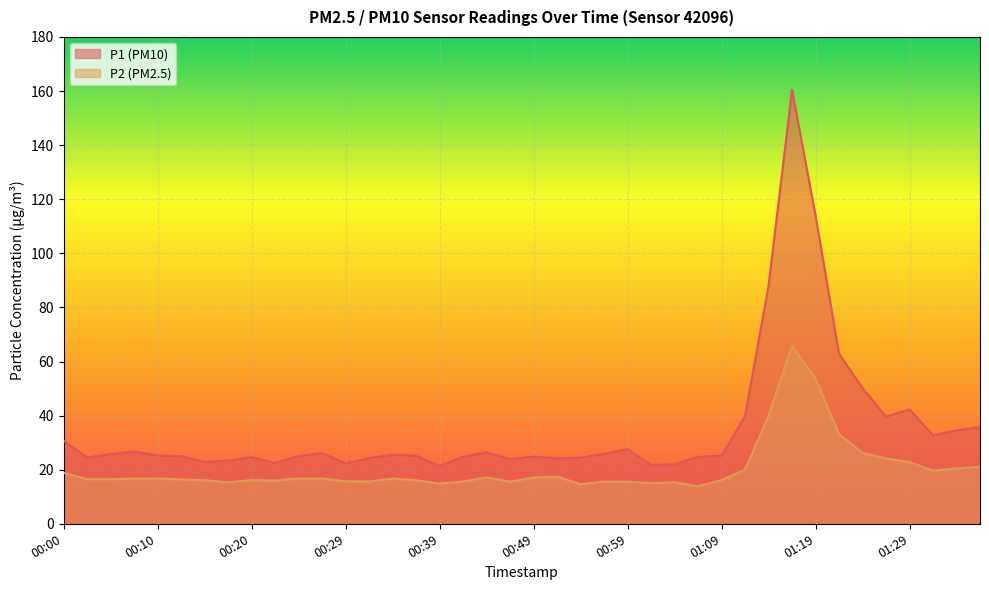

True or false: P2 and P1 cross at least once.

False